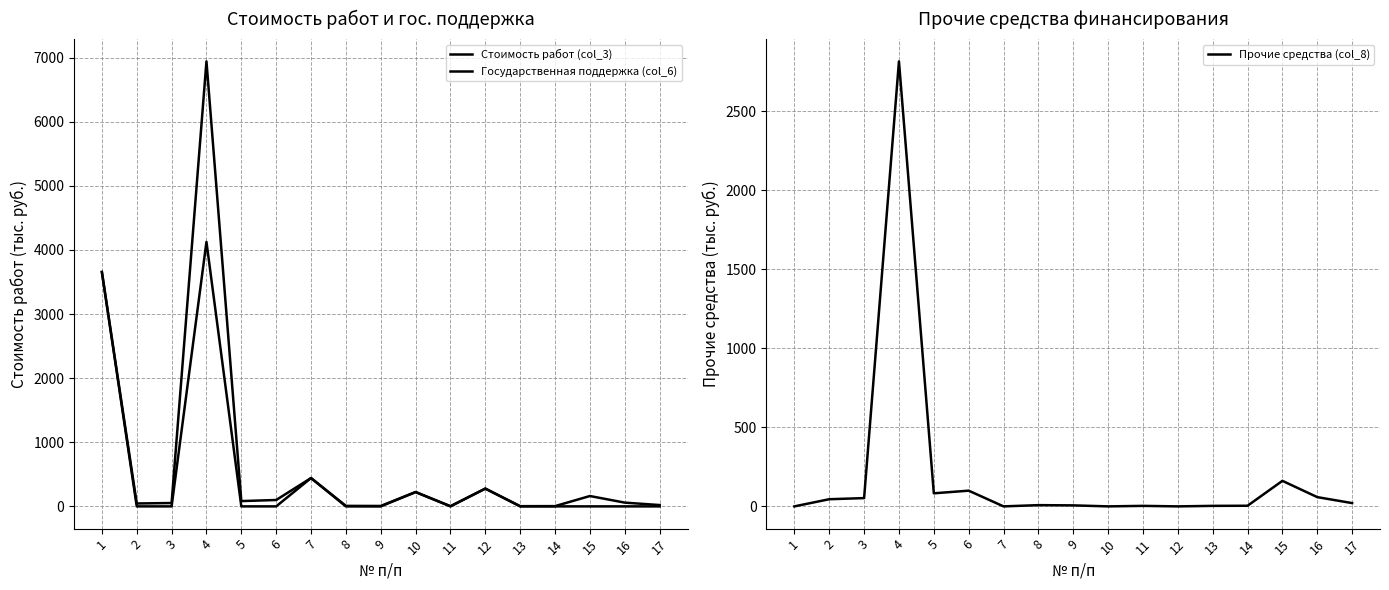

True or false: Прочие средства (col_8) and Стоимость работ (col_3) cross at least once.

False